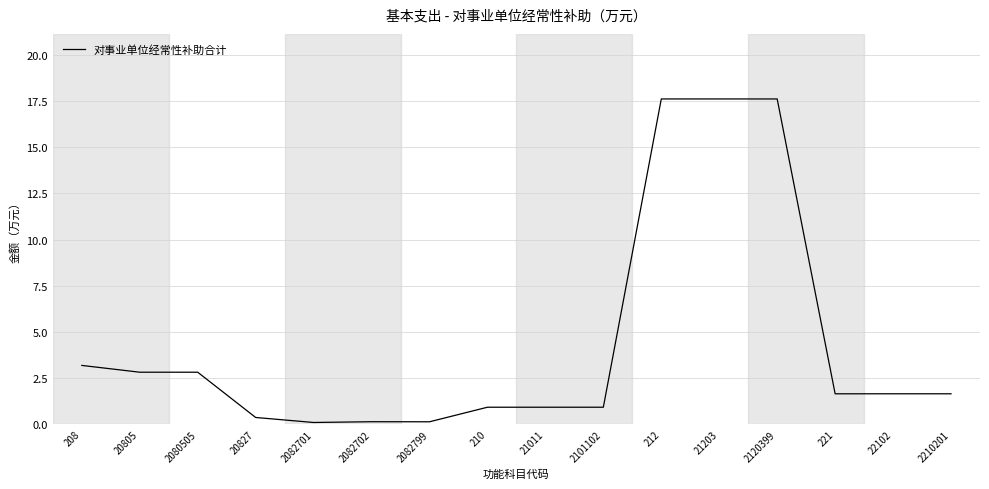

What position from the left is 208?

1